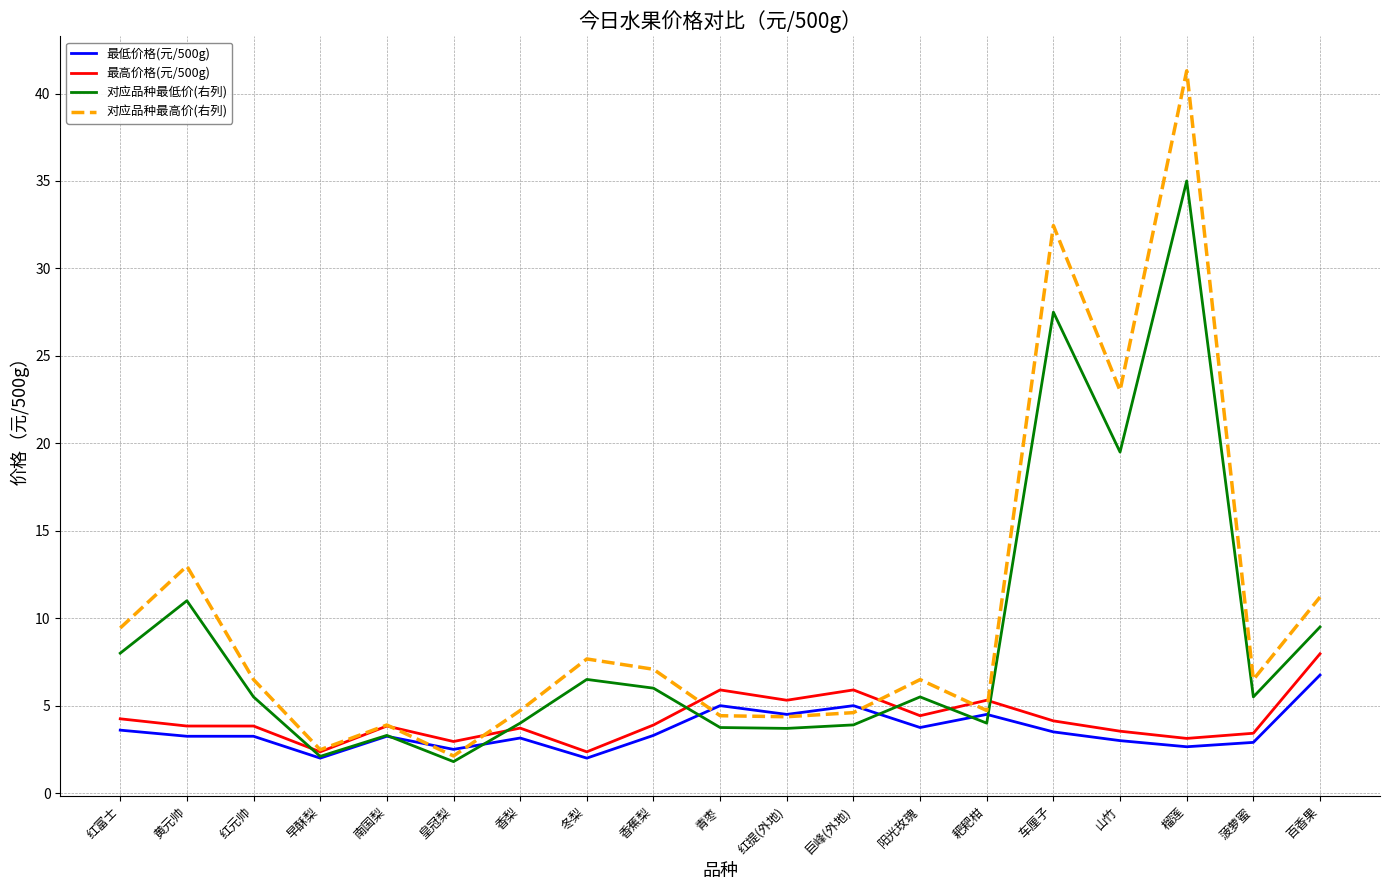

True or false: 对应品种最高价(右列) has a value of 2.5 at 早酥梨.

True